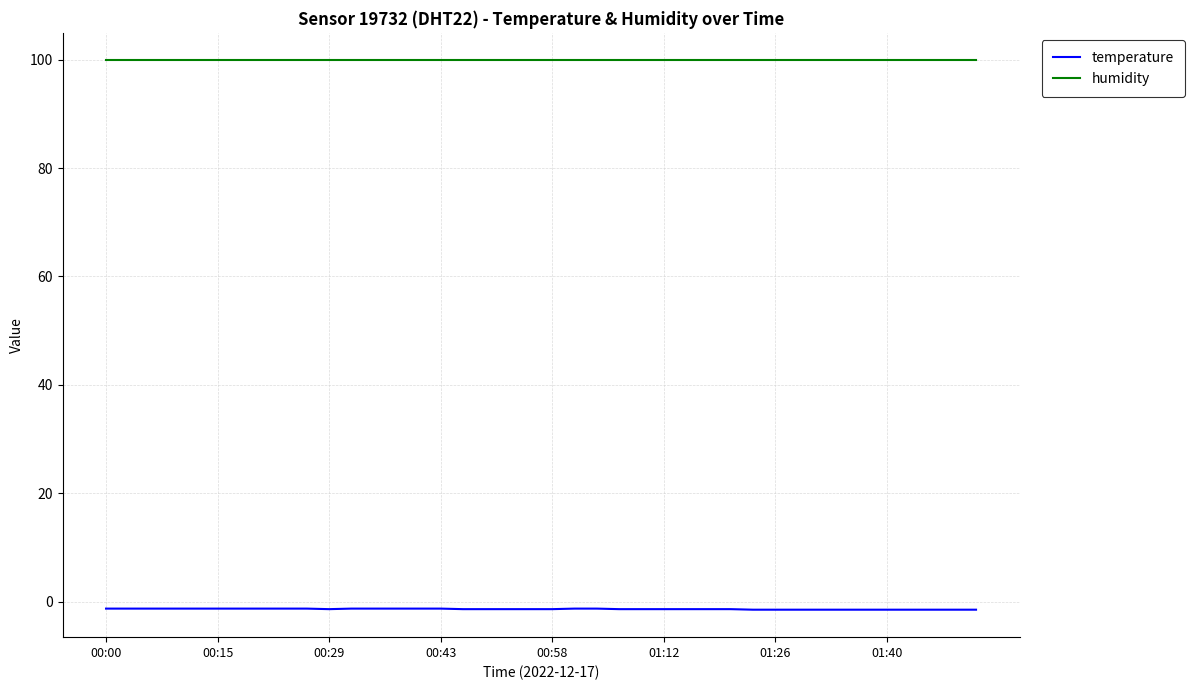

True or false: temperature and humidity intersect in this chart.

False